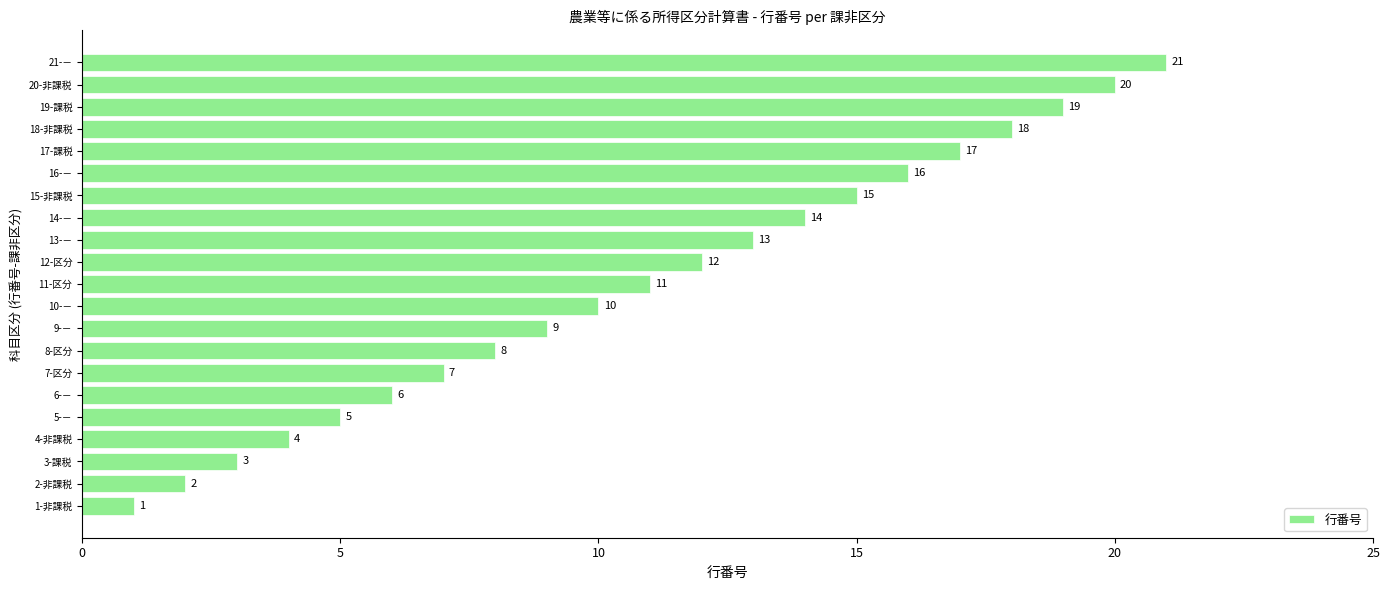

What is the smallest value displayed?

1